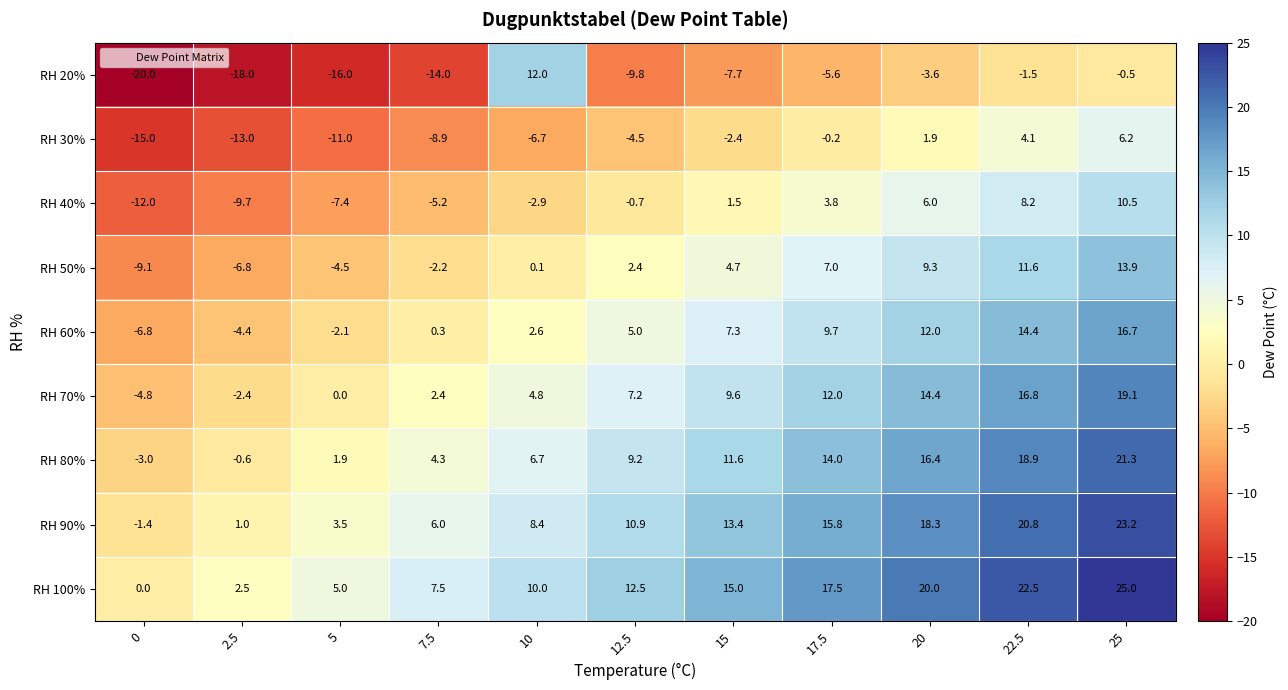

Between 12.5 and 25, which series saw the biggest shift?

RH 100%